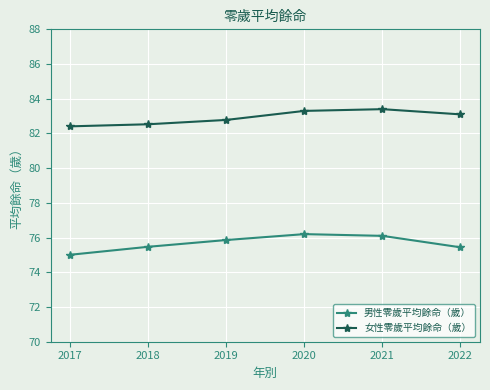

True or false: 男性零歲平均餘命（歲） has a value of 107.2 at 2022.

False